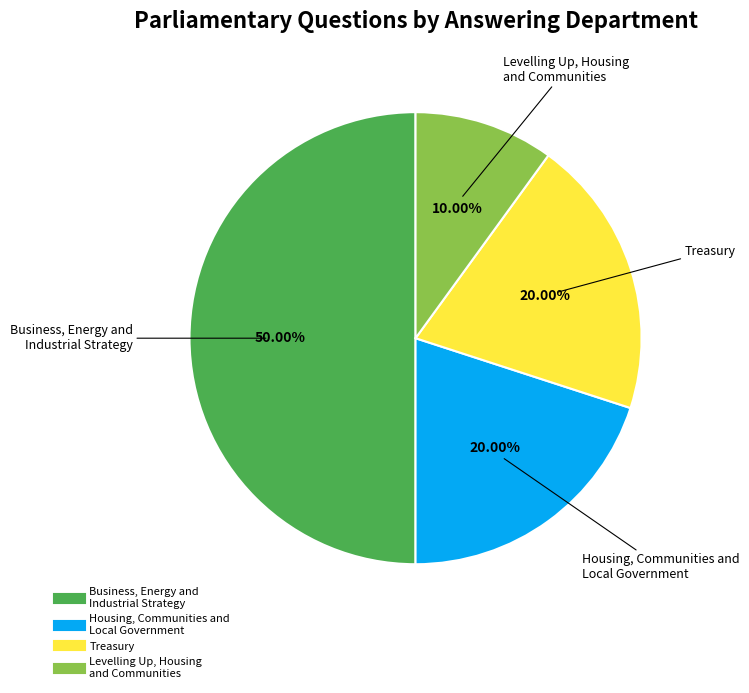

Does any single category account for the majority?

No